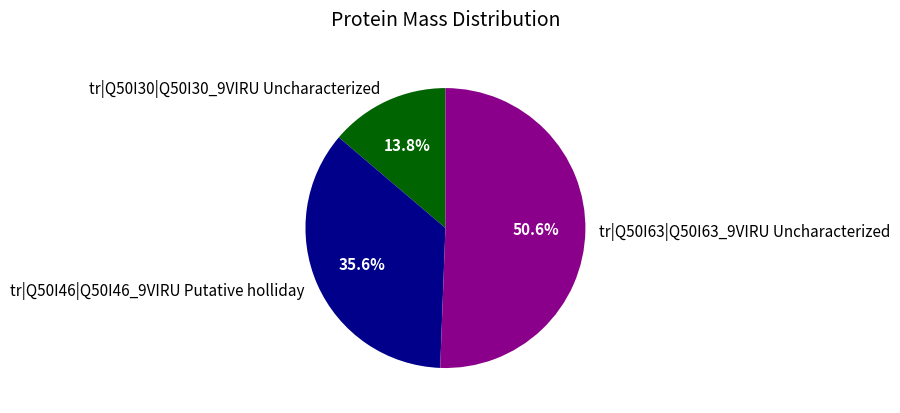

Which category has the smallest portion of the pie?

tr|Q50I30|Q50I30_9VIRU Uncharacterized